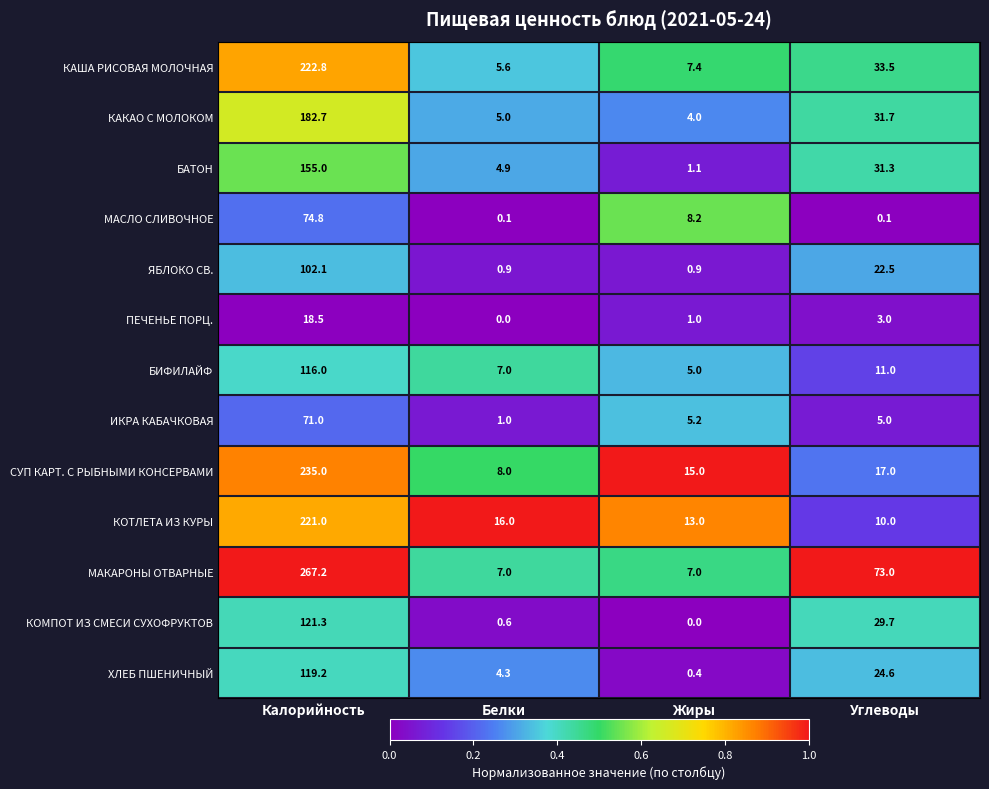

What is the difference between the maximum and minimum values in the ПЕЧЕНЬЕ ПОРЦ. series?

18.5